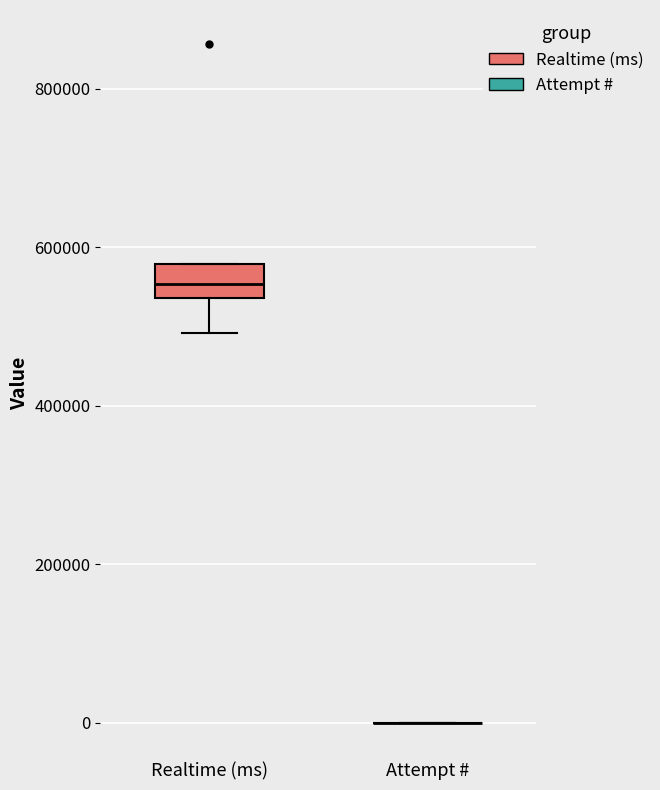

Reading left to right, transcribe this box plot: for each box, give where its median line is, the range the box spans, and where its two whiskers end, as read against the y-axis. The values are not printed on the chart, so give them approximately, as read against the axis.

Realtime (ms): median 560000, box 540000 to 580000, whiskers 500000 to 580000
Attempt #: box collapsed to a line at 0, whiskers 0 to 0